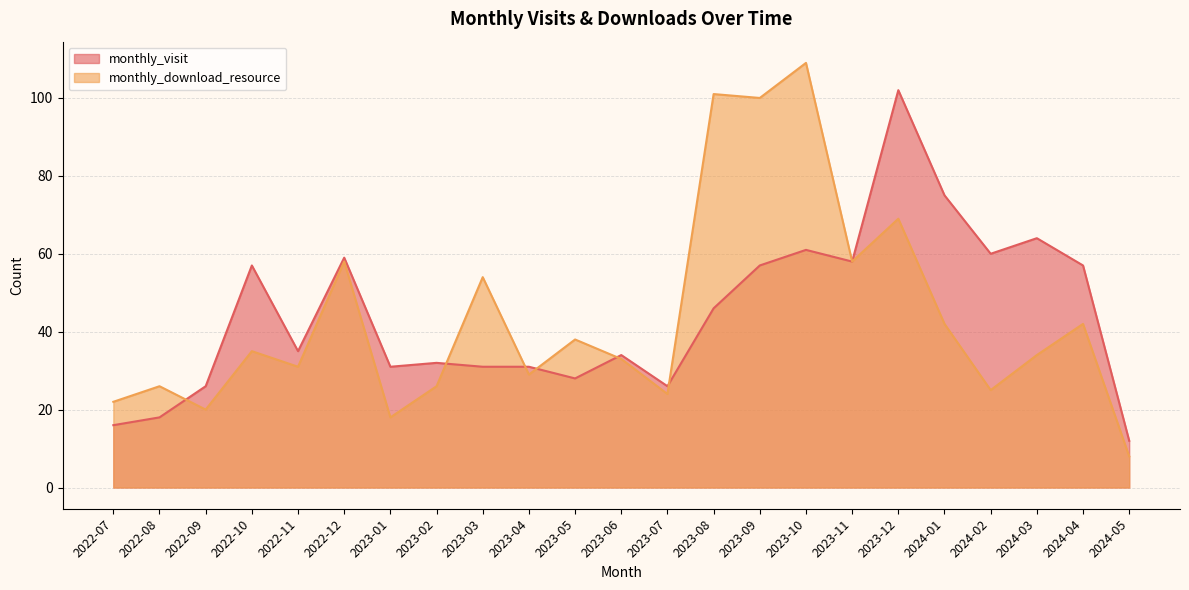

At how many categories does at least one series exceed 24?

21